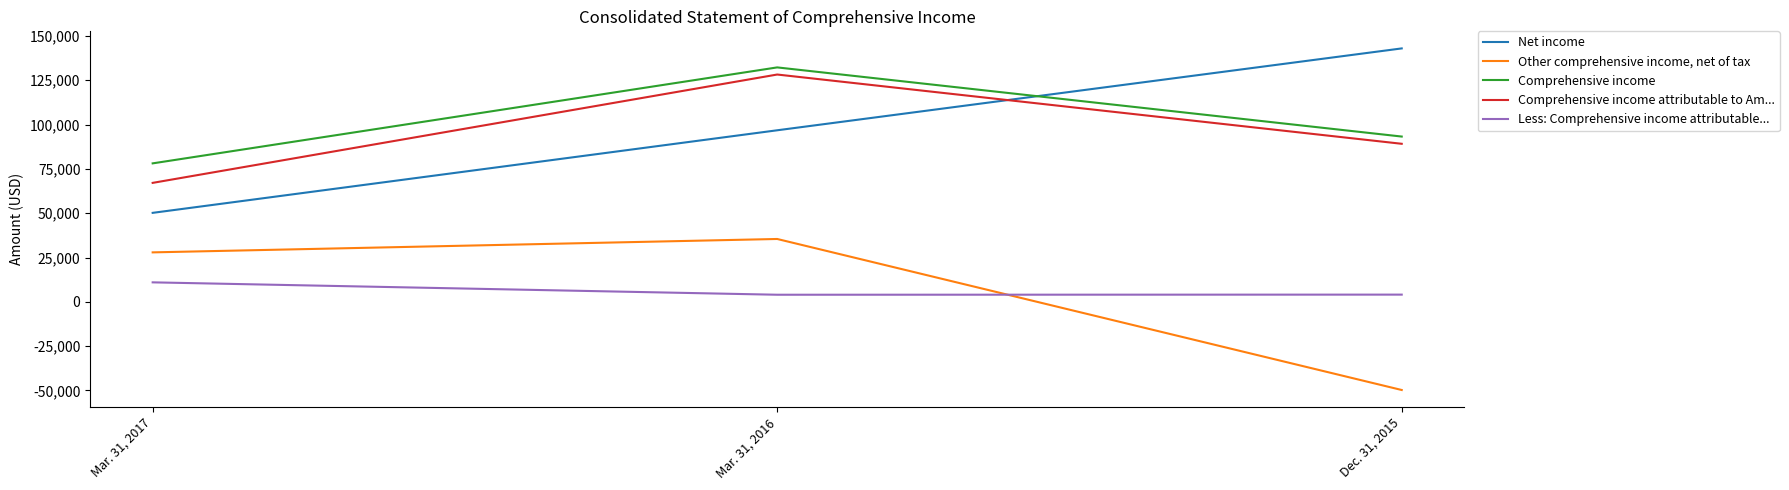

What is the difference between the Less: Comprehensive income attributable... values at Dec. 31, 2015 and Mar. 31, 2016?

66